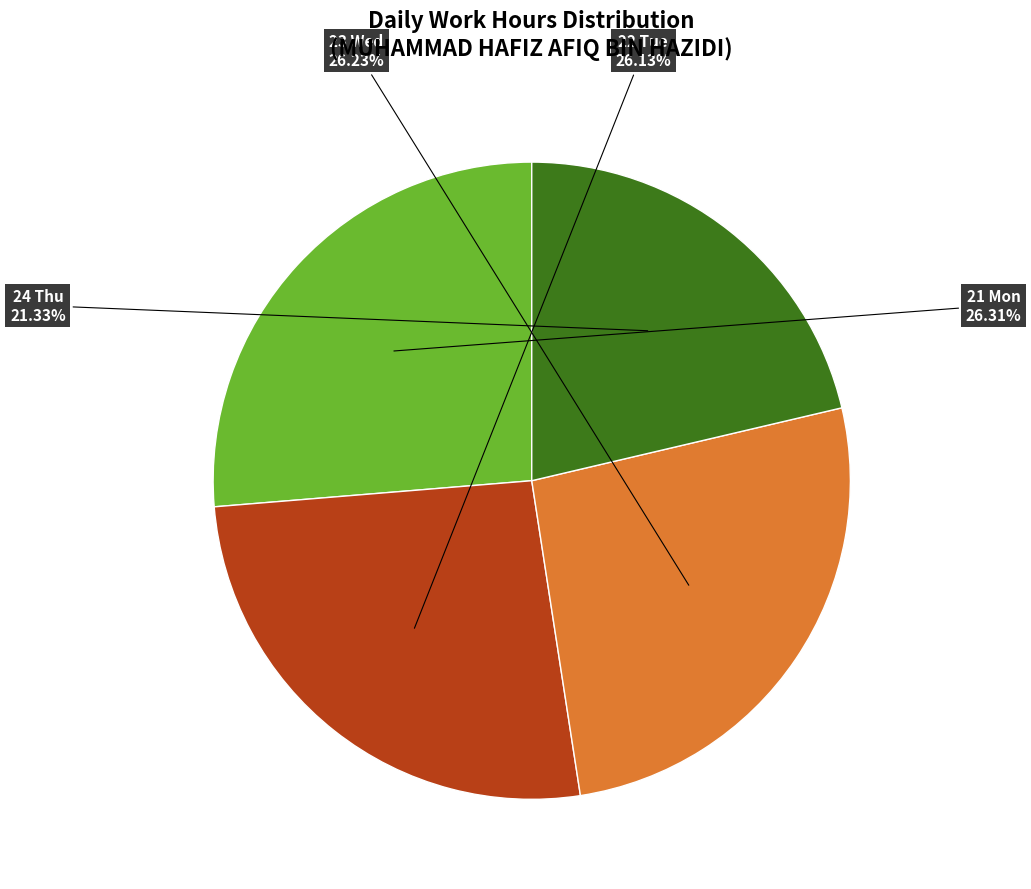

Is there a majority slice in this chart?

No